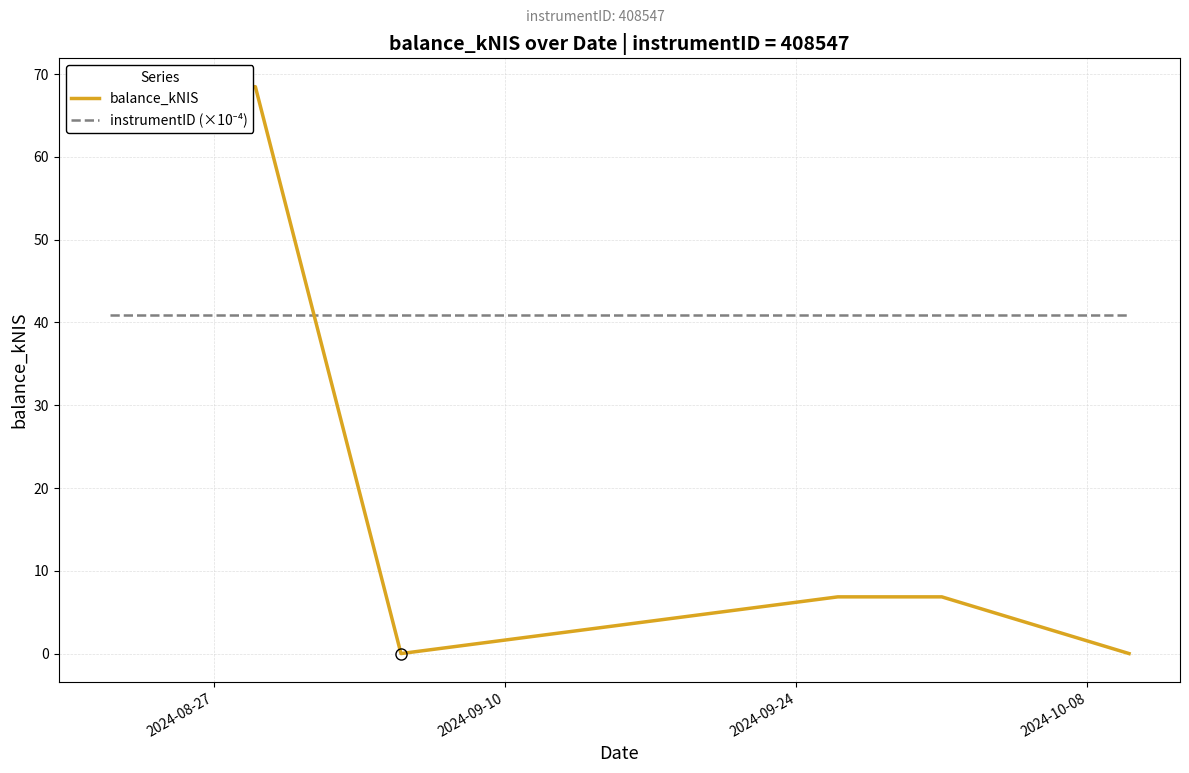

What is the greatest value displayed?

68.5